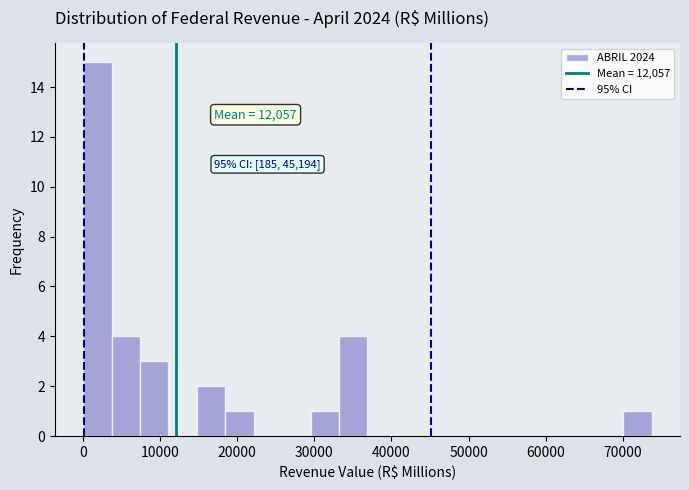

Around what value on the x-axis is the tallest bar? Give the approximate position of its centre, as read against the axis.

2000